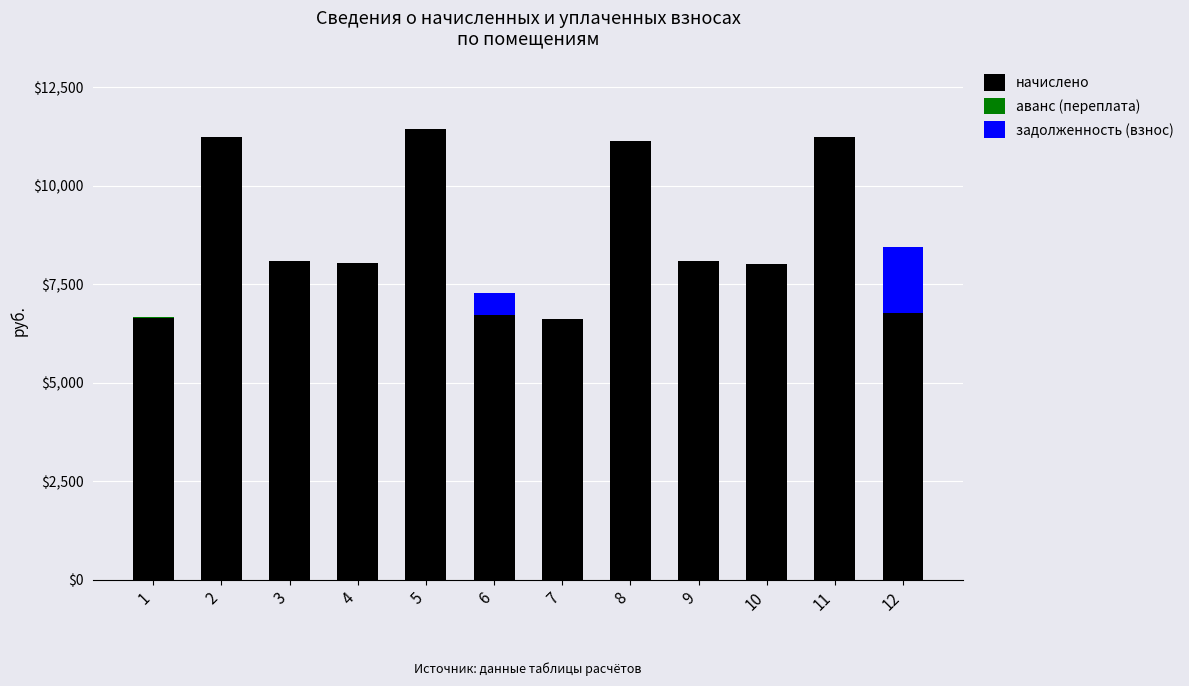

What is the highest value of the начислено series?

11443.0